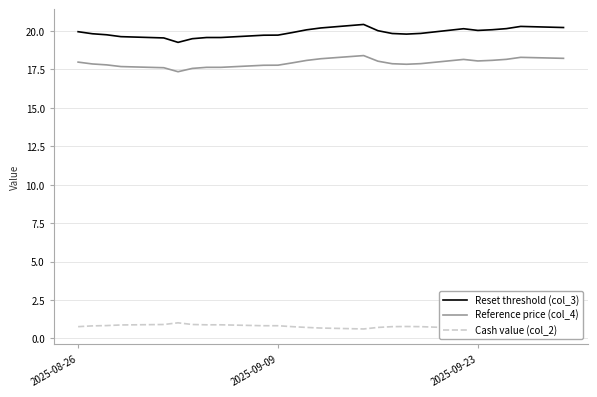

Which series has the widest spread of values?

Reset threshold (col_3)